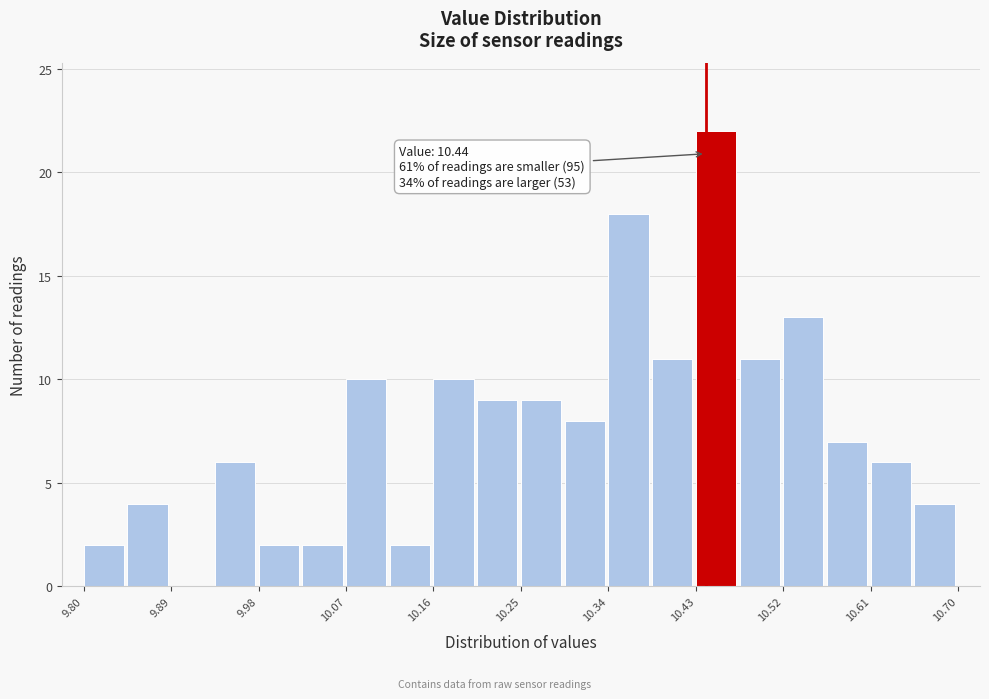

Over which range of the x-axis is the bar tallest?

10.430 to 10.475